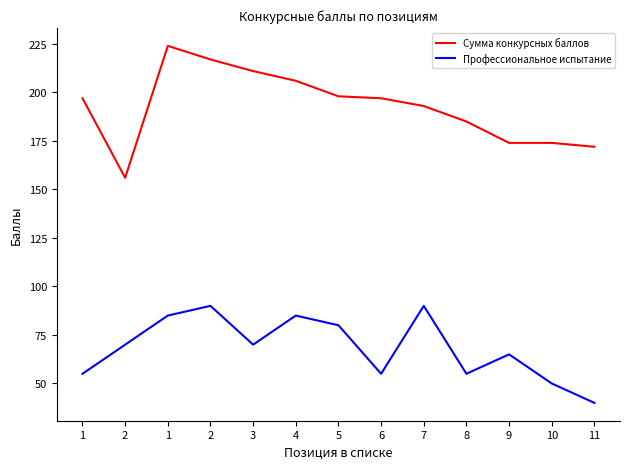

How many series are shown in this chart?

2